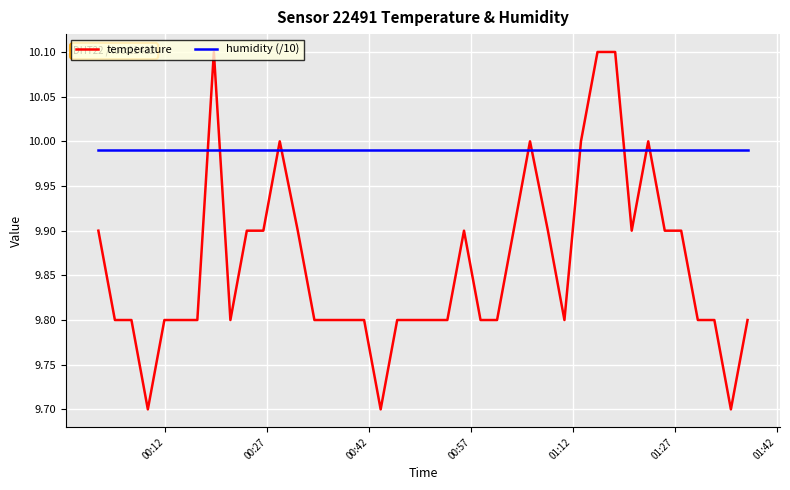

Does the chart have visible grid lines?

Yes